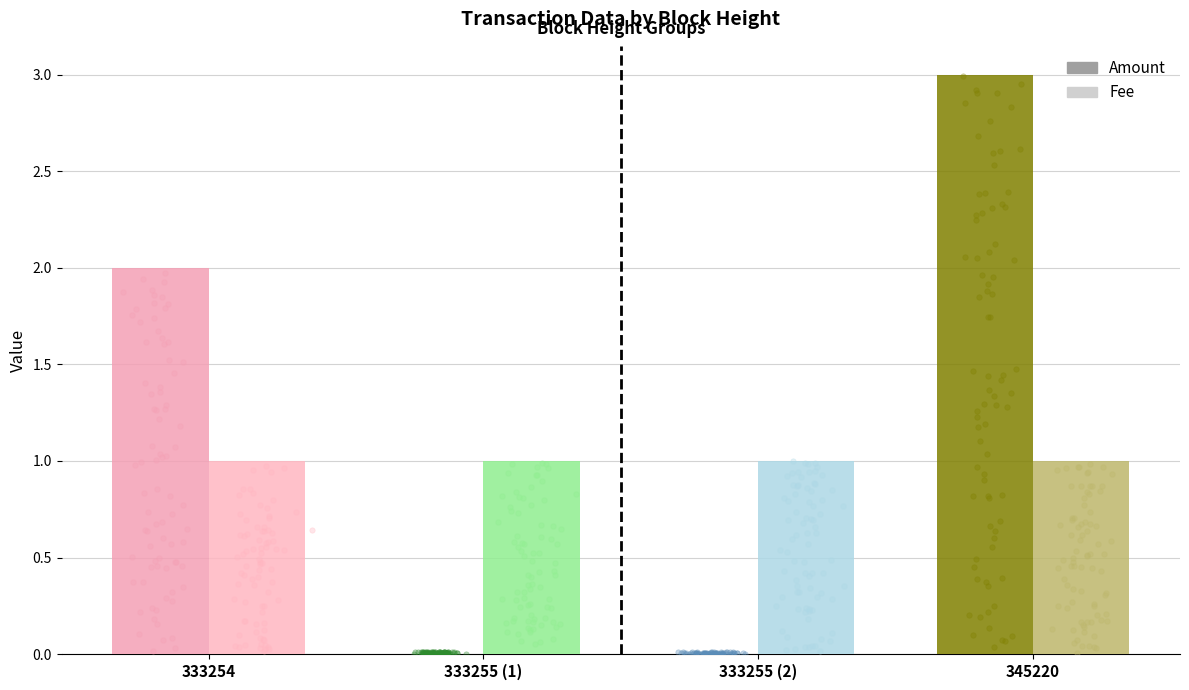

Which series has the widest spread of Y values?

Amount